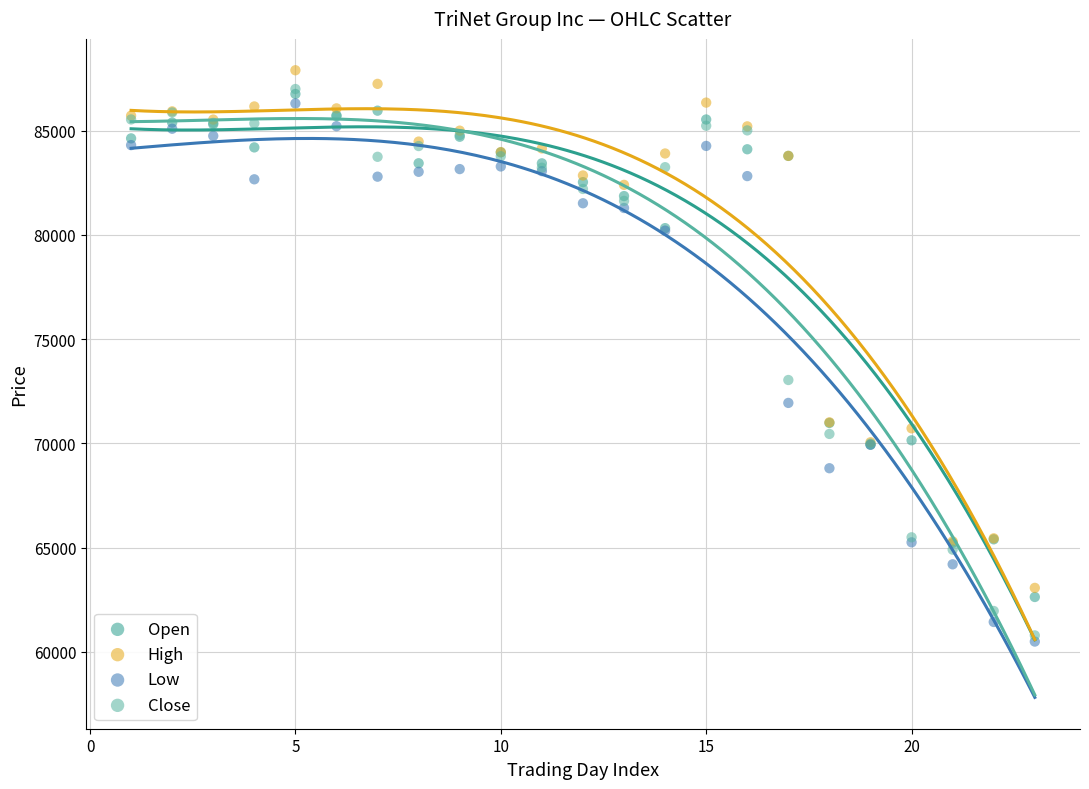

In the High series, what Y value is closest to 75486?

71013